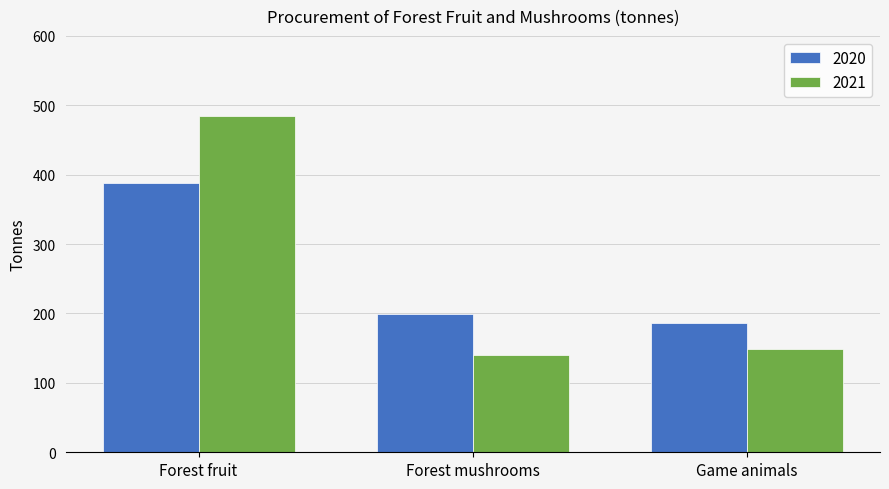

The 2020 series shows 186 at Game animals. True or false?

True